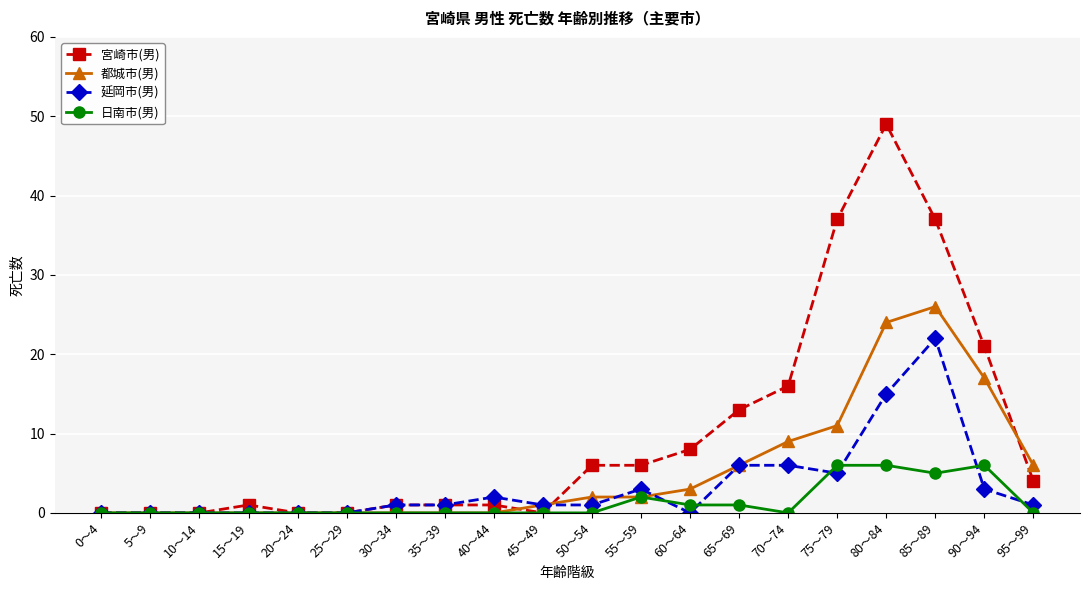

Is it true that 都城市(男) equals 27 at 90～94?

False